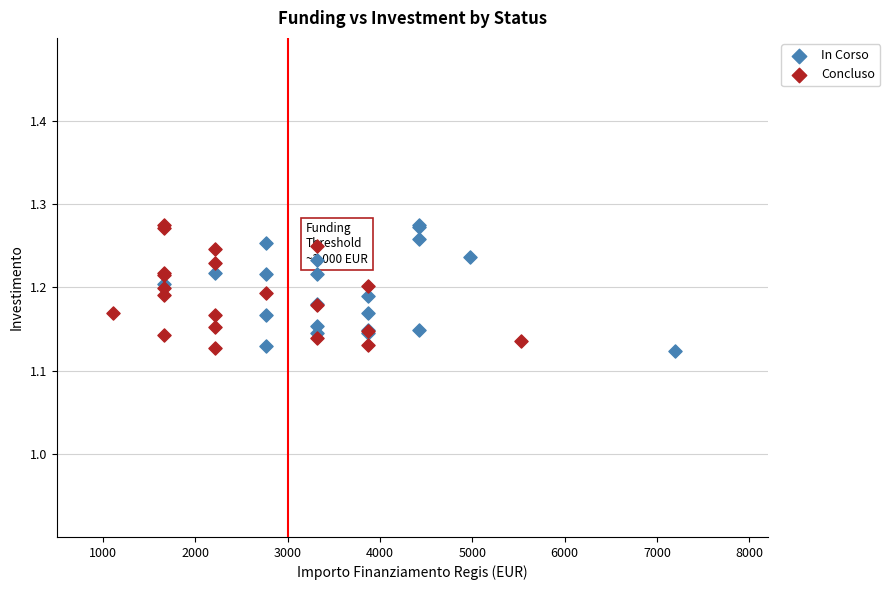

Which series has the largest Y range (max minus min)?

In Corso